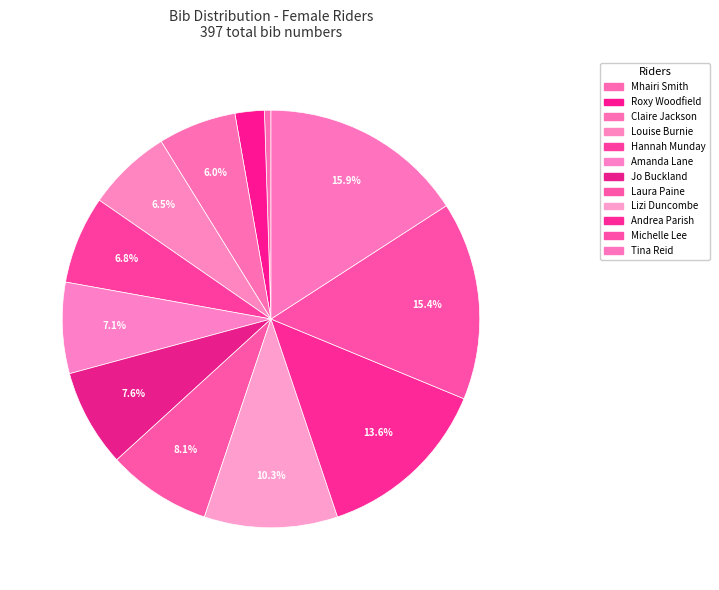

Count the number of slices in the pie.

12